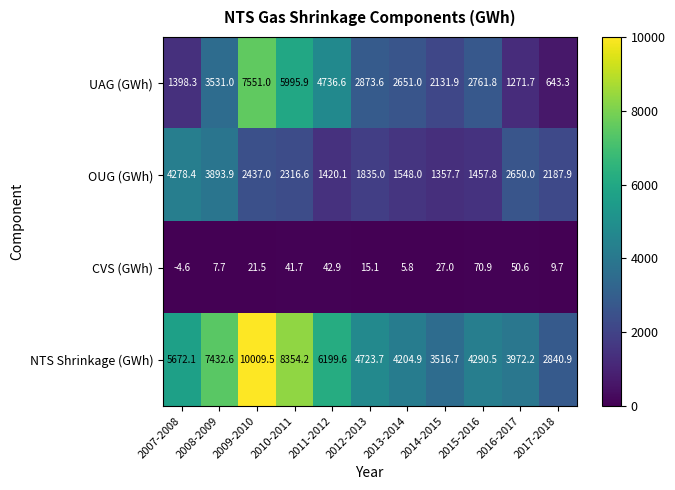

At which label is NTS Shrinkage (GWh) closest to 6425?

2011-2012